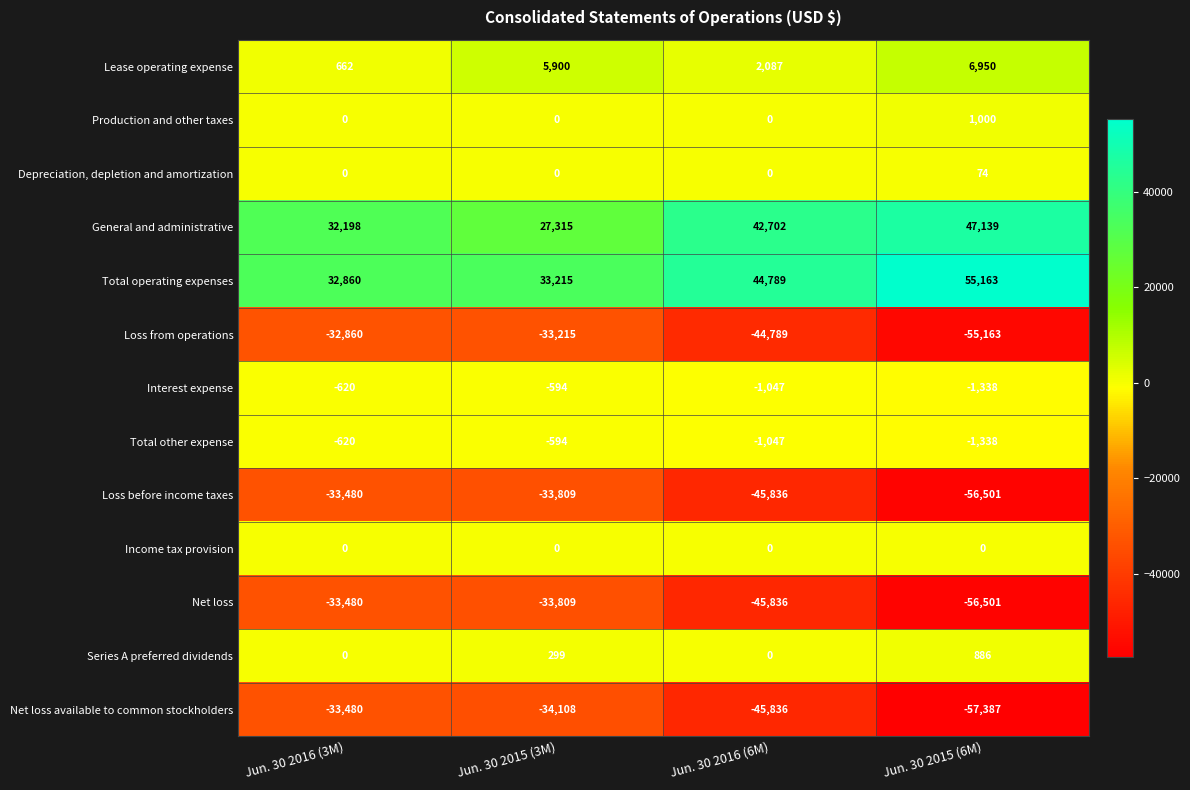

Which series has the widest spread of values?

Net loss available to common stockholders